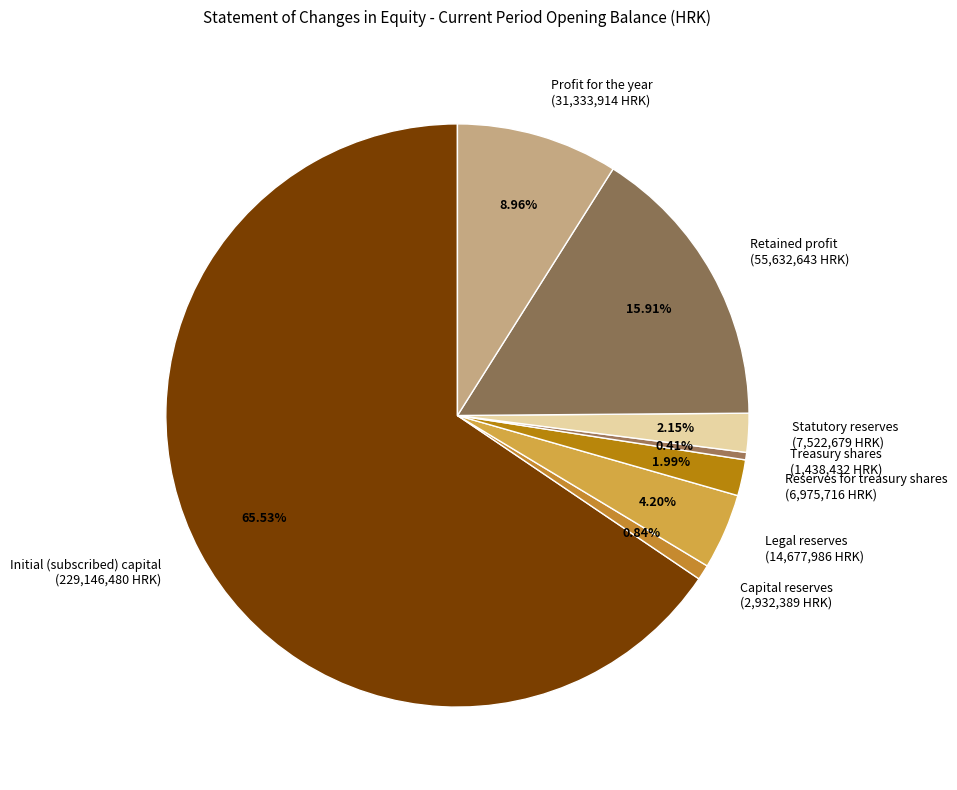

What percentage do Profit for the year and Statutory reserves together represent?

11.1%